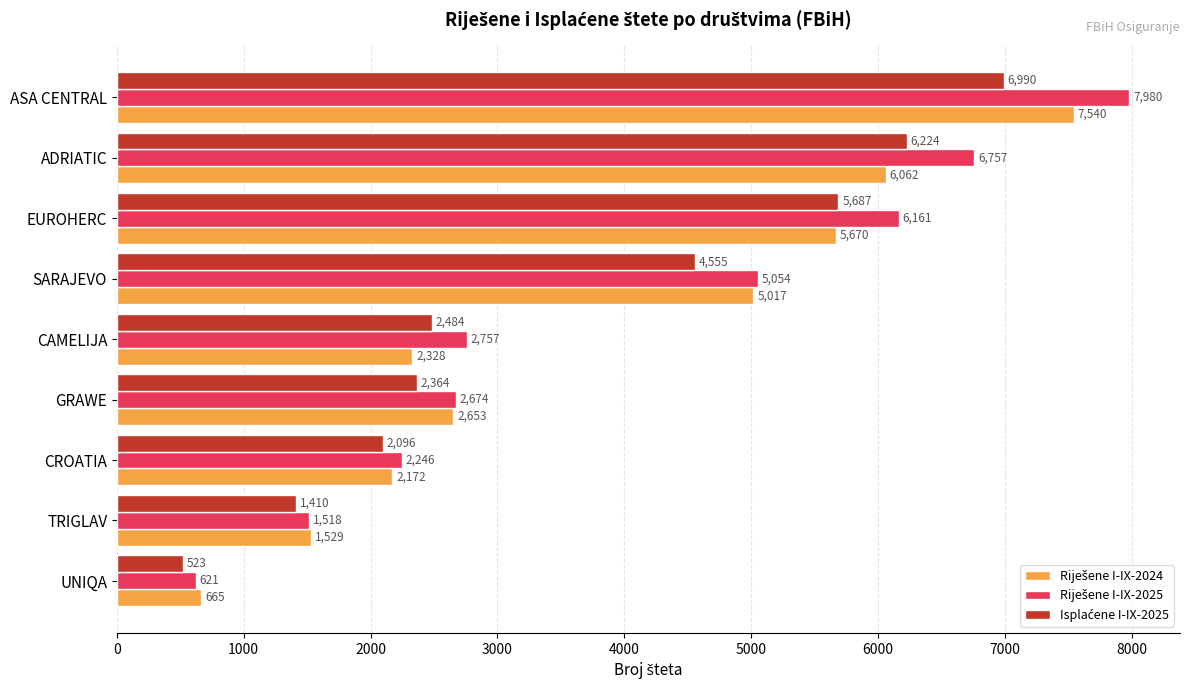

At which category is the sum across all series the highest?

ASA CENTRAL